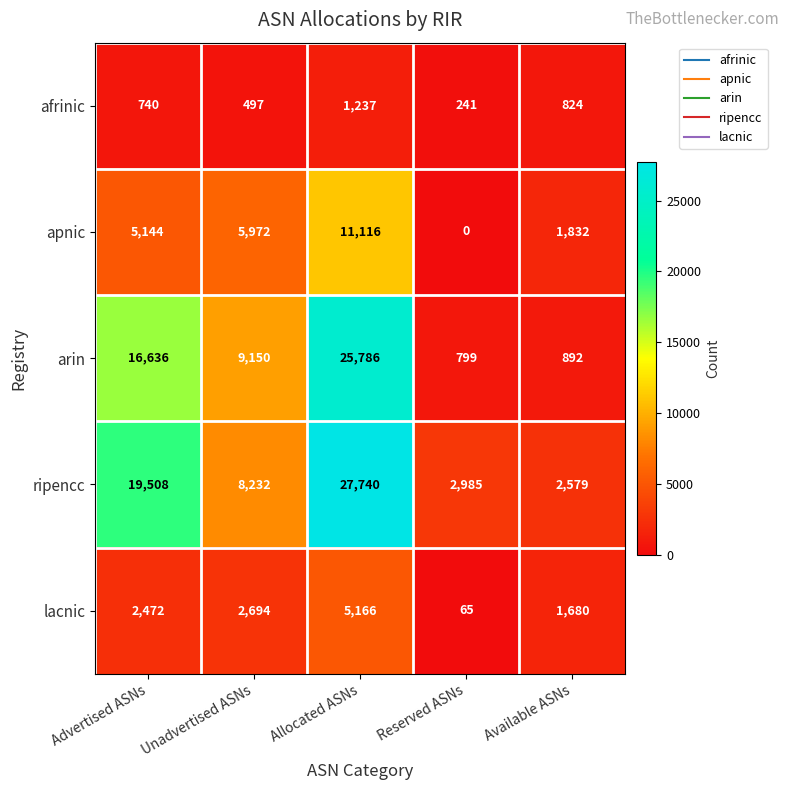

Reading right to left, list all the values displayed in this chart.

afrinic: 824	241	1237	497	740
apnic: 1832	0	11116	5972	5144
arin: 892	799	25786	9150	16636
ripencc: 2579	2985	27740	8232	19508
lacnic: 1680	65	5166	2694	2472